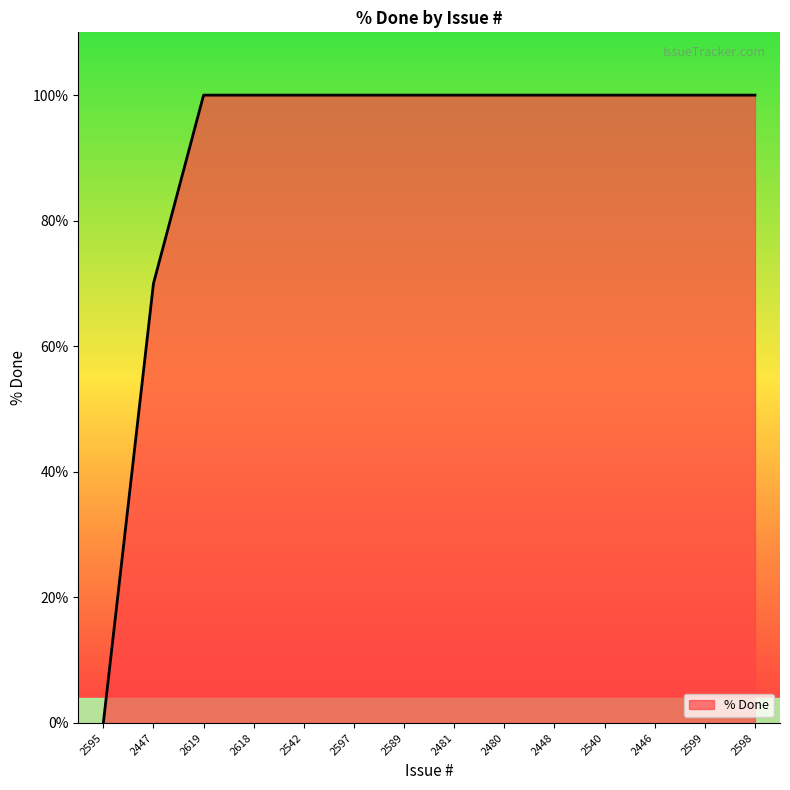

Approximately how many times larger is the value at 2618 compared to 2446?

1.0